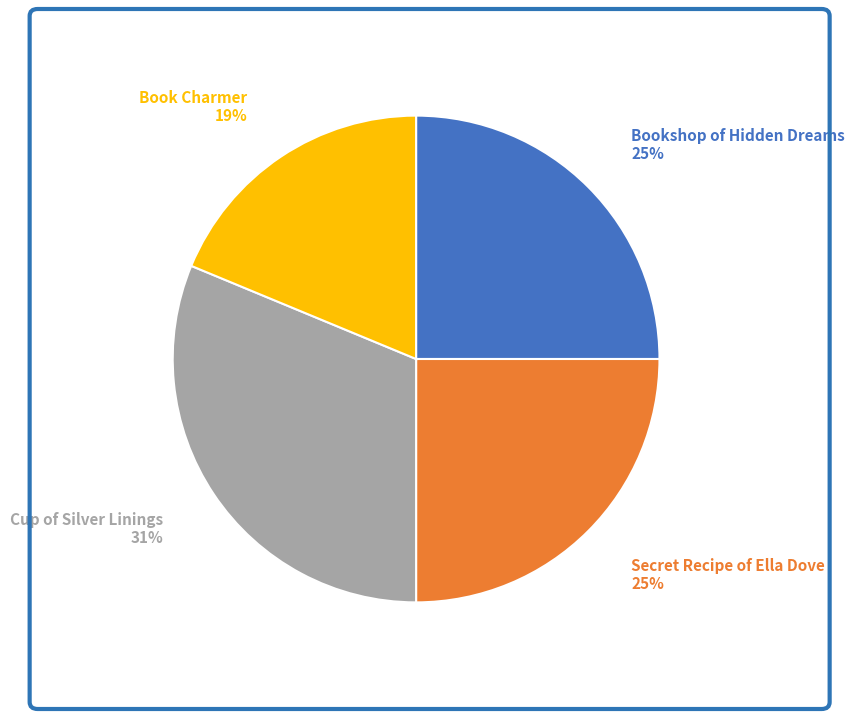

Which slice is the largest?

Cup of Silver Linings